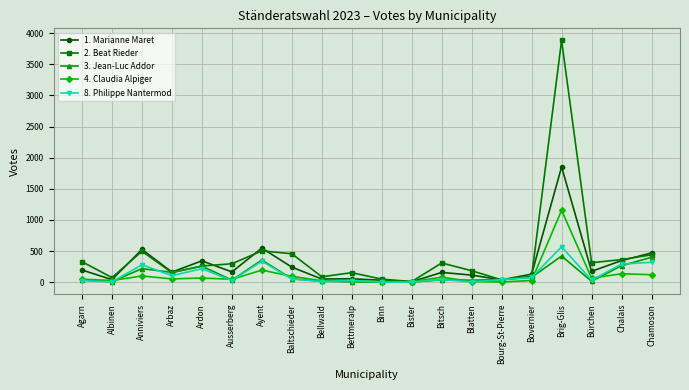

Is the value of 2. Beat Rieder at Brig-Glis greater than the value of 4. Claudia Alpiger at Albinen?

Yes